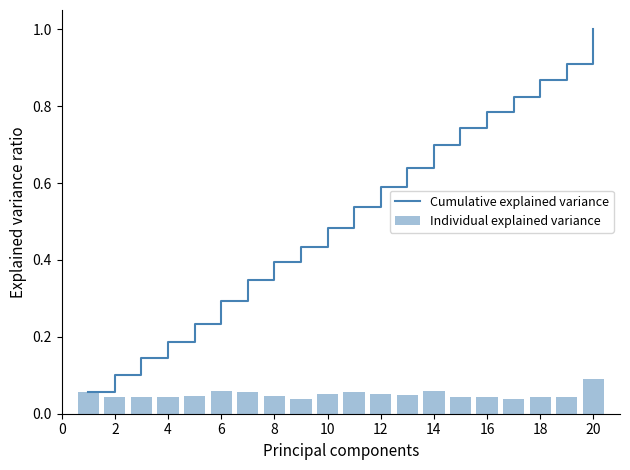

Which series has the largest range (max minus min)?

Cumulative explained variance